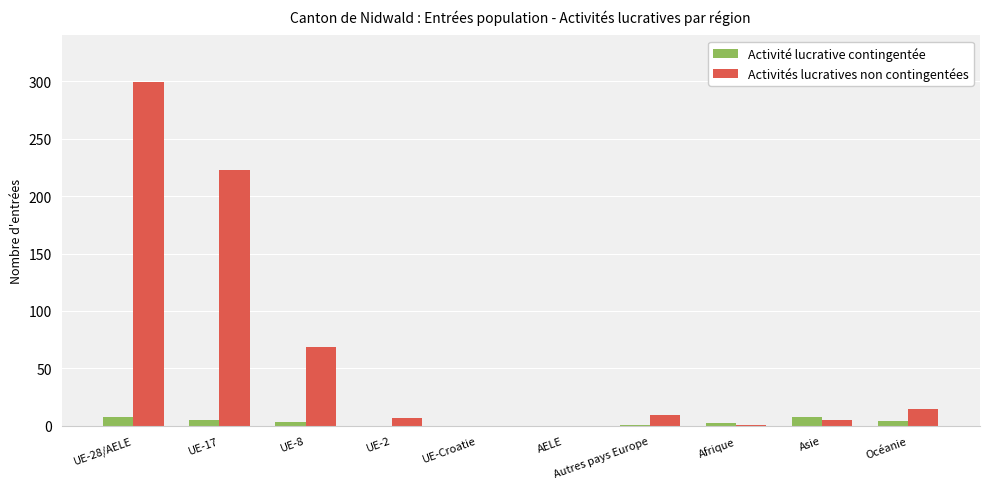

Does the chart contain stacked bars?

No